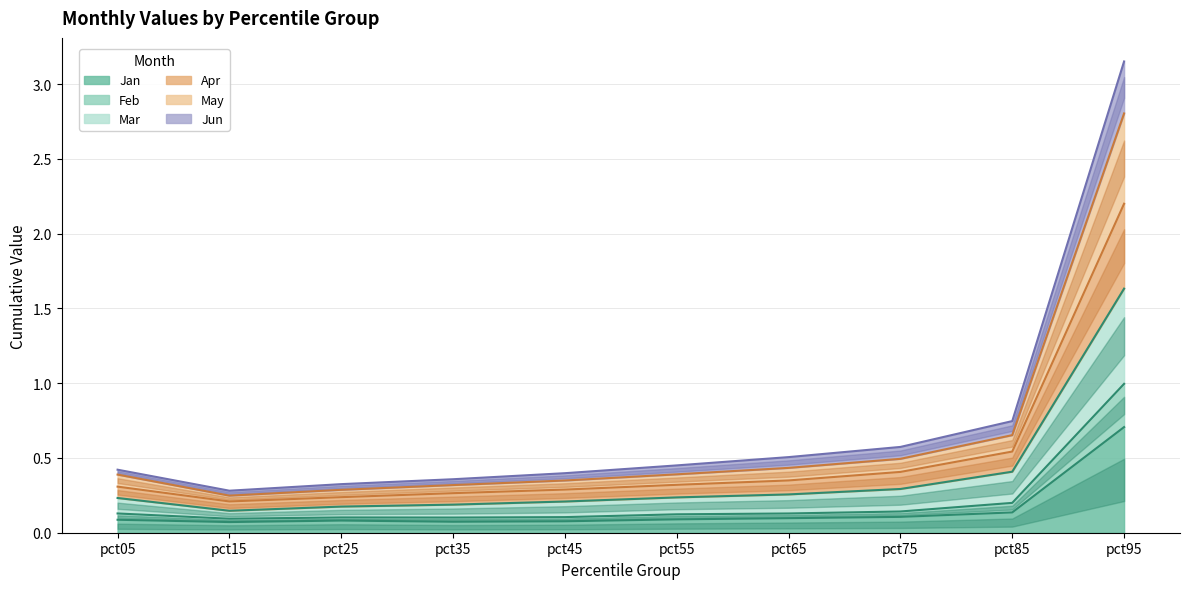

True or false: Feb and Jan intersect in this chart.

False